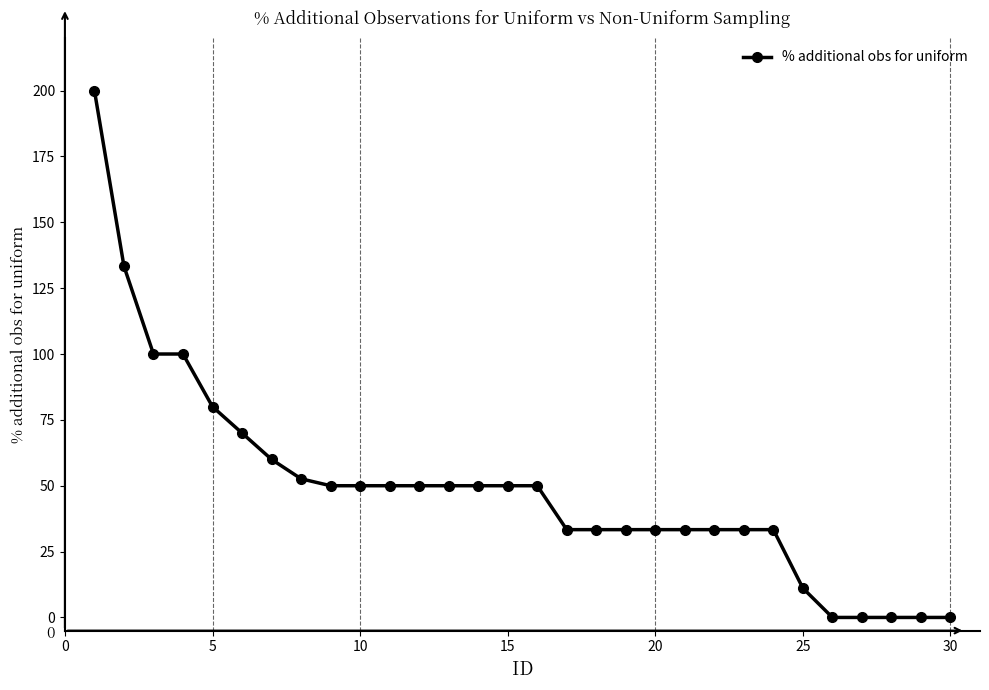

What is the average value?

49.1